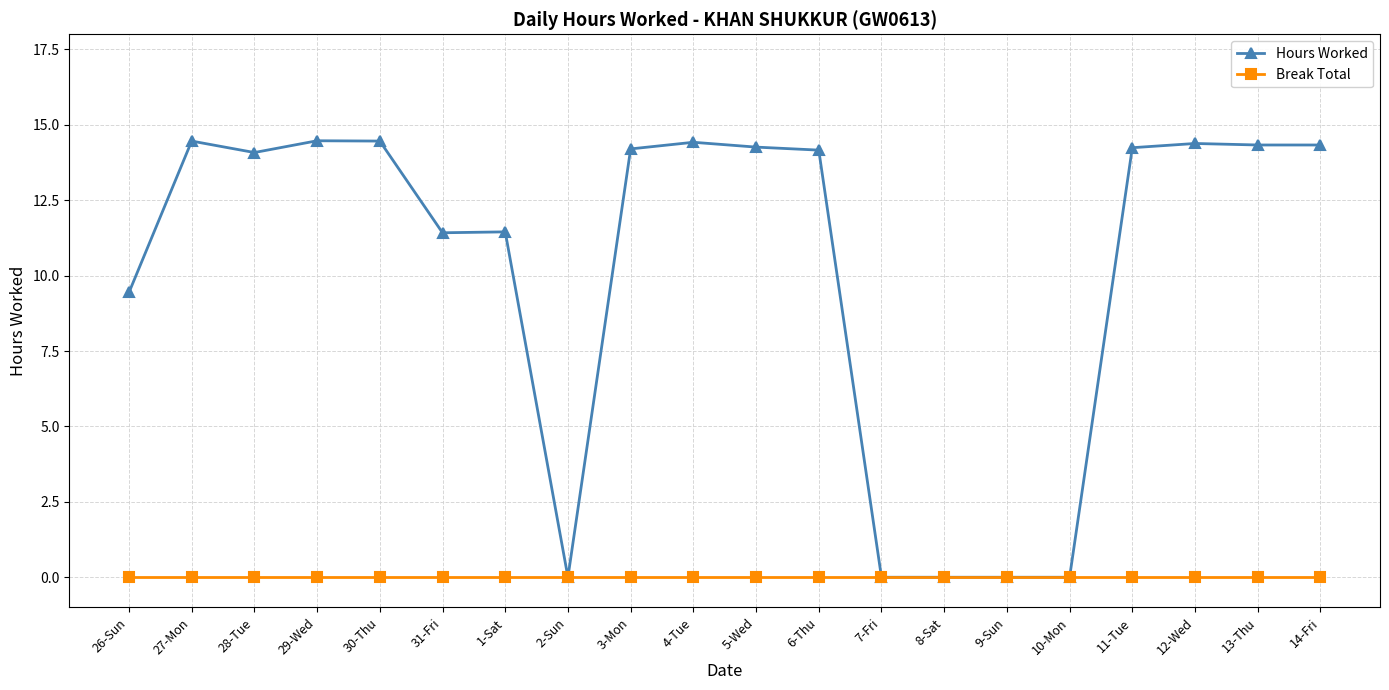

Which series has the widest spread of values?

Hours Worked